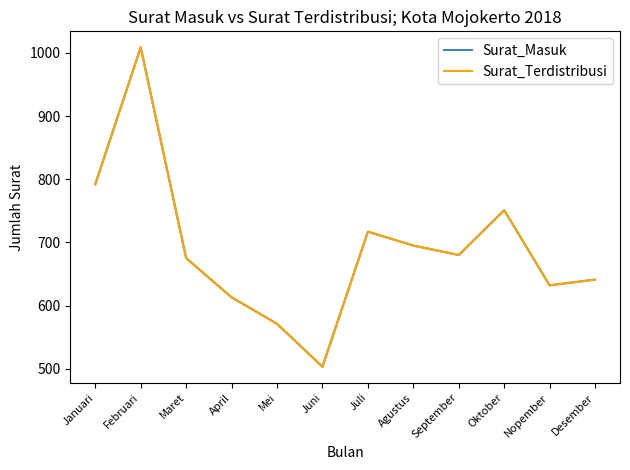

Between Juli and September, which series saw the biggest shift?

Surat_Masuk